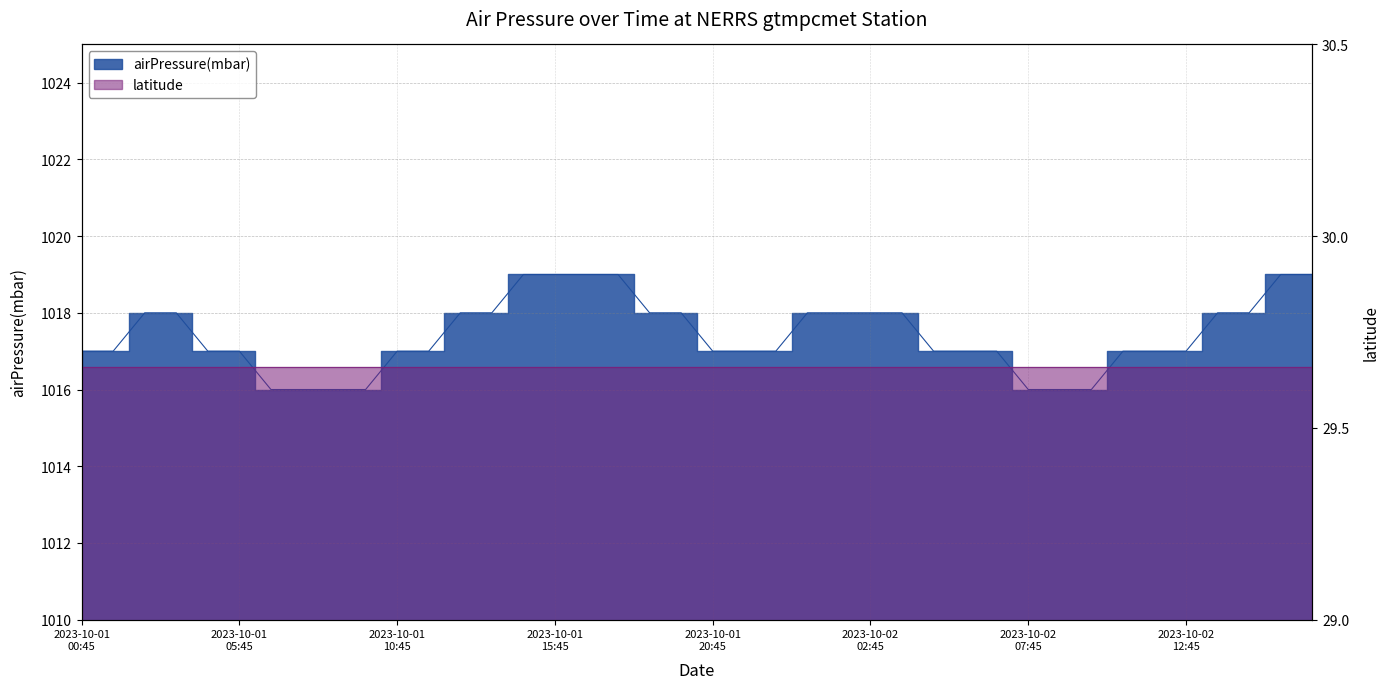

Reading left to right, transcribe all the data shown in this chart.

1017	1017	1018	1018	1017	1017	1016	1016	1016	1016	1017	1017	1018	1018	1019	1019	1019	1019	1018	1018	1017	1017	1017	1018	1018	1018	1018	1017	1017	1017	1016	1016	1016	1017	1017	1017	1018	1018	1019	1019